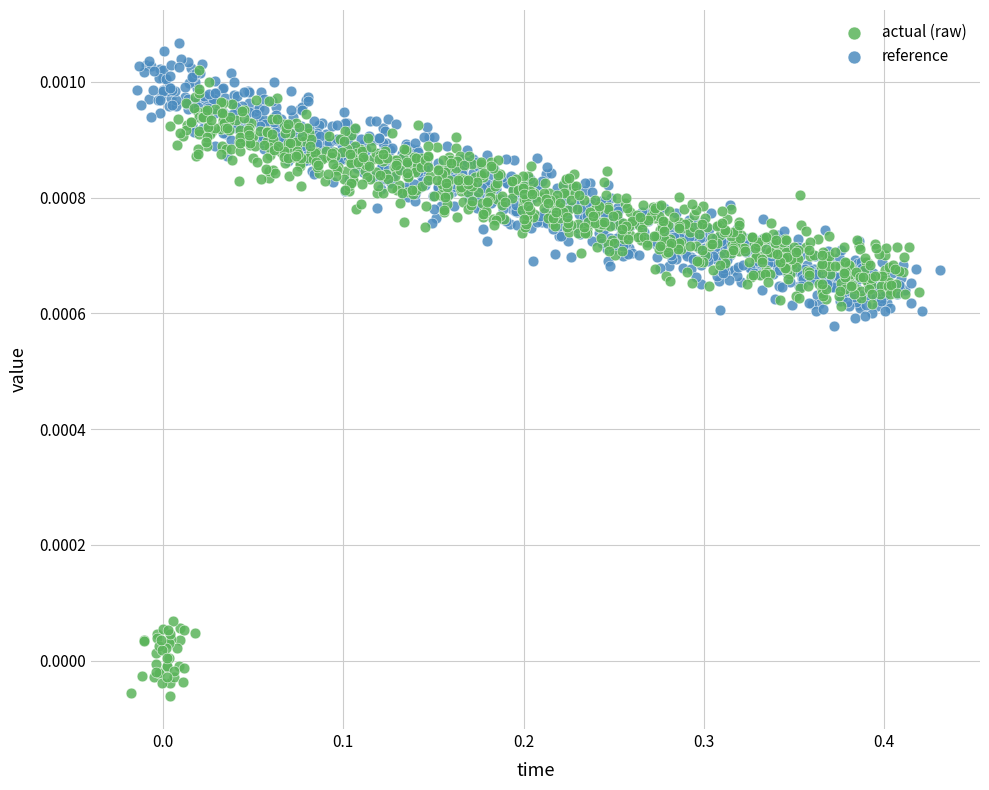

What are all the series names shown in the legend?

actual (raw), reference